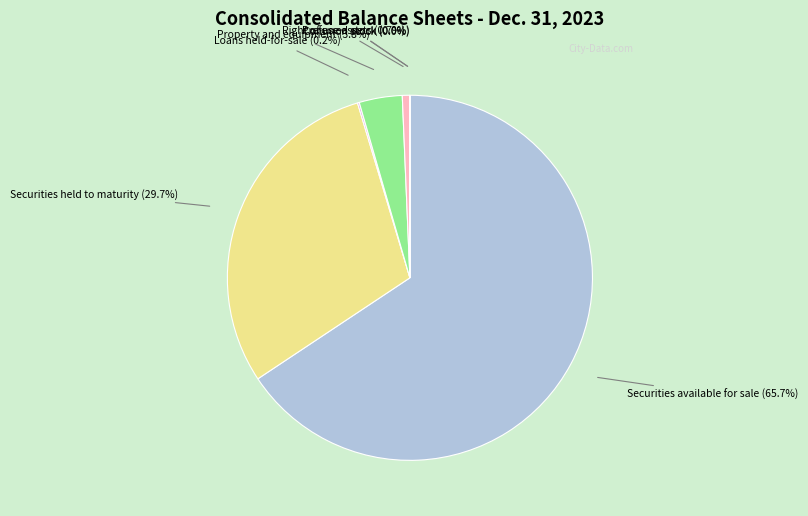

Is there any slice that represents more than half of the pie?

Yes